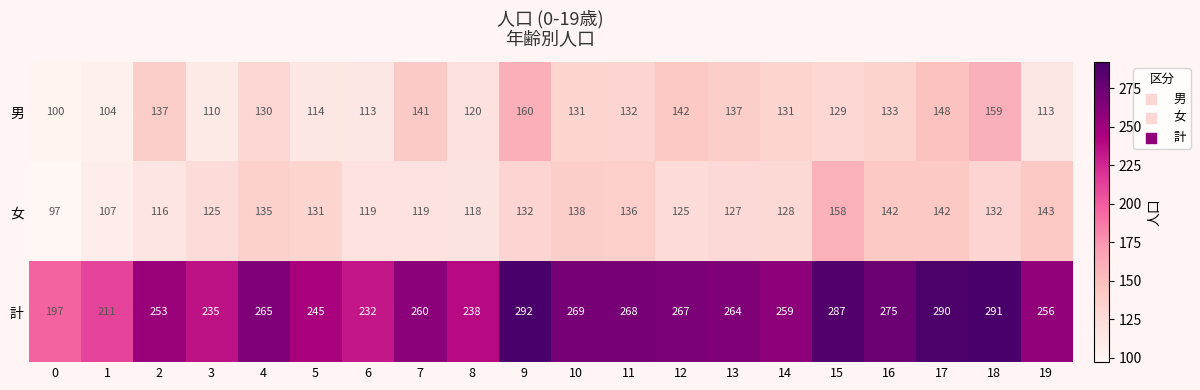

At 4, list the series in order from largest to smallest.

計, 女, 男